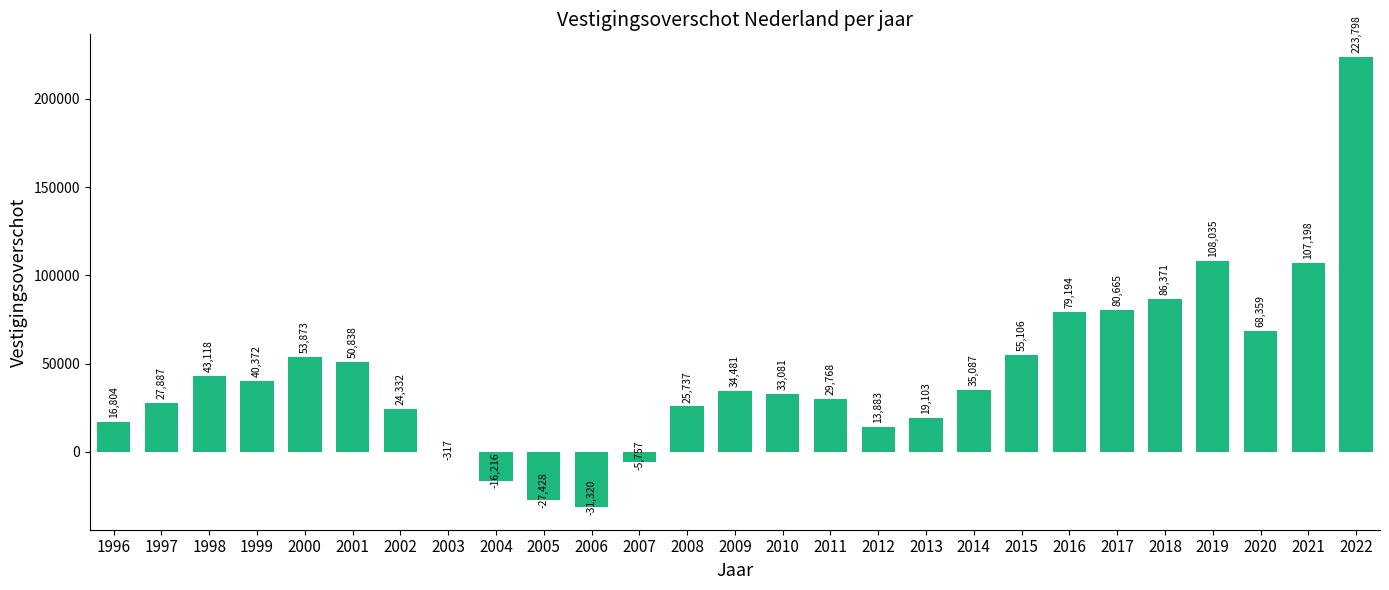

What is the change in value from 2006 to 2016?

+110514